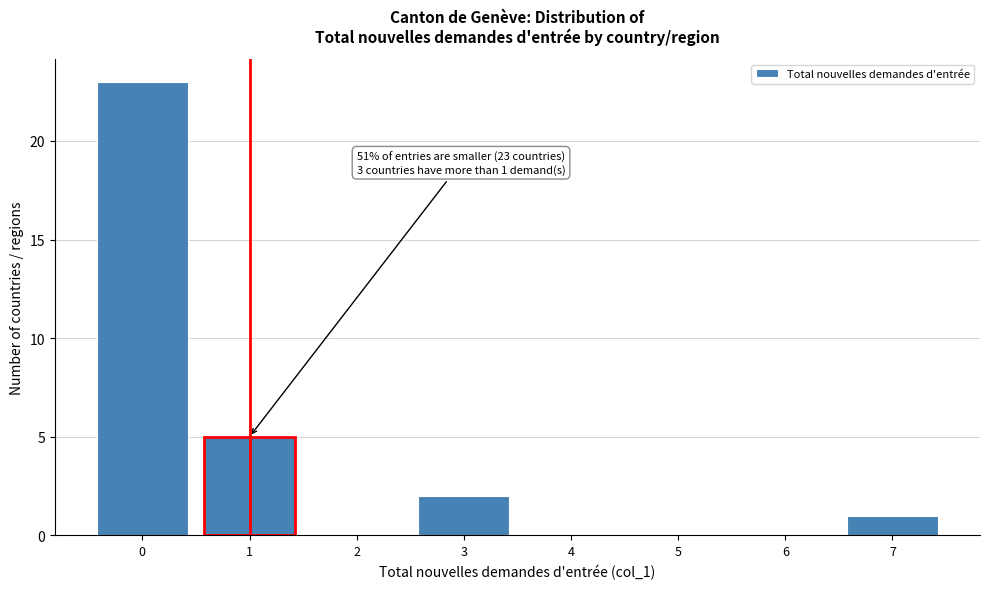

Which range on the x-axis has the tallest bar?

-0.5 to 0.5